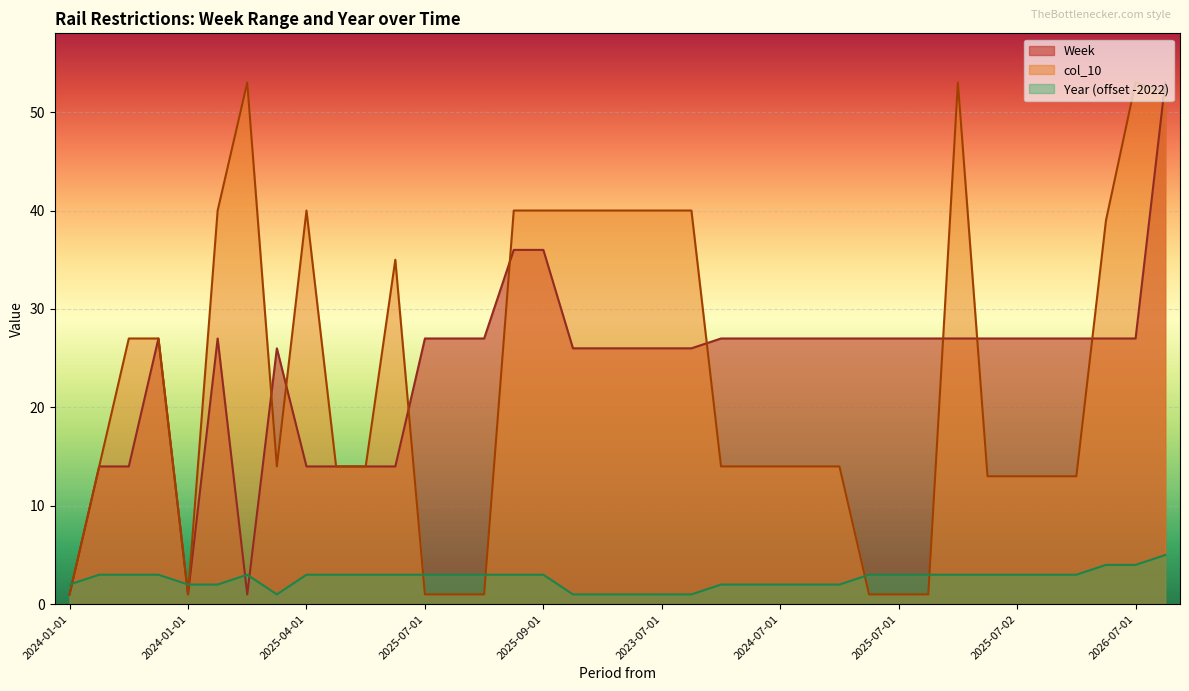

At which category is the sum across all series the highest?

2027-01-01